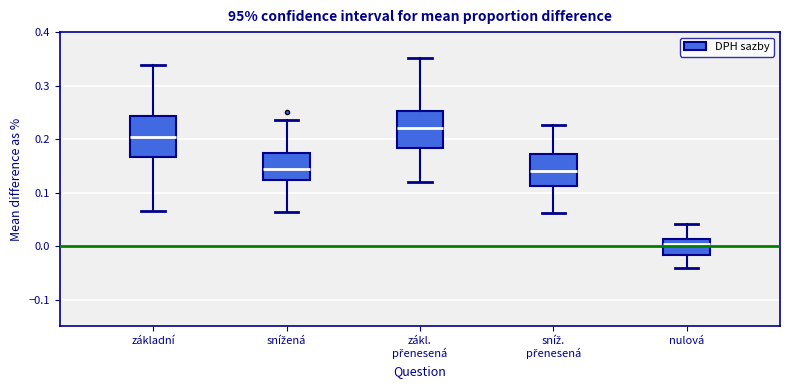

Reading left to right, transcribe this box plot: for each box, give where its median line is, the range the box spans, and where its two whiskers end, as read against the y-axis. The values are not printed on the chart, so give them approximately, as read against the axis.

základní: median 0.20, box 0.17 to 0.24, whiskers 0.07 to 0.34
snížená: median 0.14, box 0.12 to 0.17, whiskers 0.06 to 0.24
zákl. přenesená: median 0.22, box 0.18 to 0.25, whiskers 0.12 to 0.35
sníž. přenesená: median 0.14, box 0.11 to 0.17, whiskers 0.06 to 0.23
nulová: median 0.00, box -0.02 to 0.01, whiskers -0.04 to 0.04